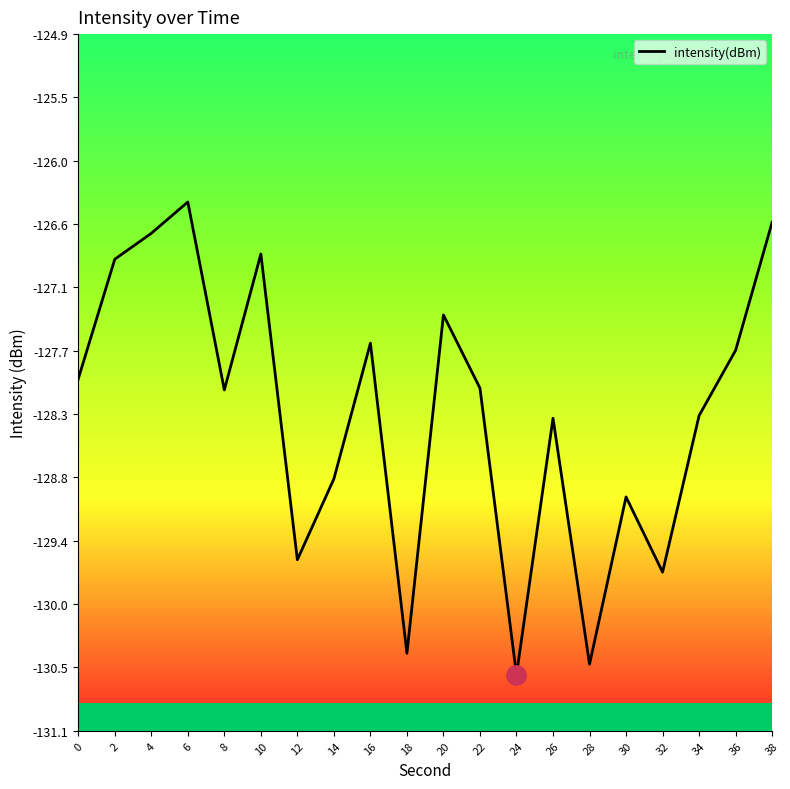

Is this an area chart (filled region under the line)?

No